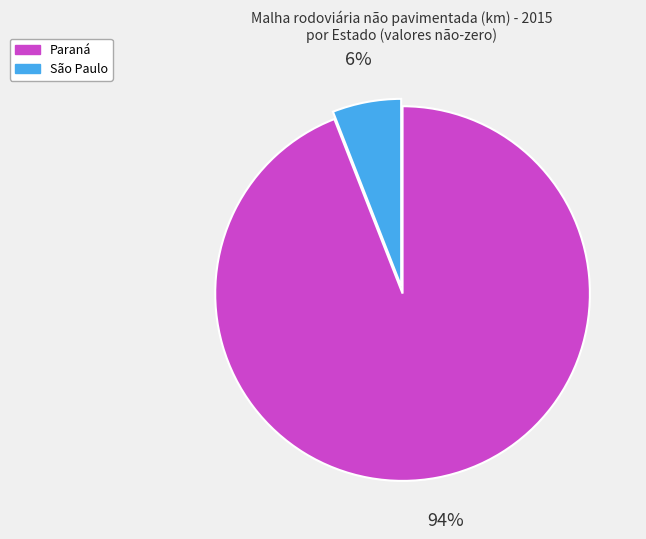

Does any single category account for the majority?

Yes